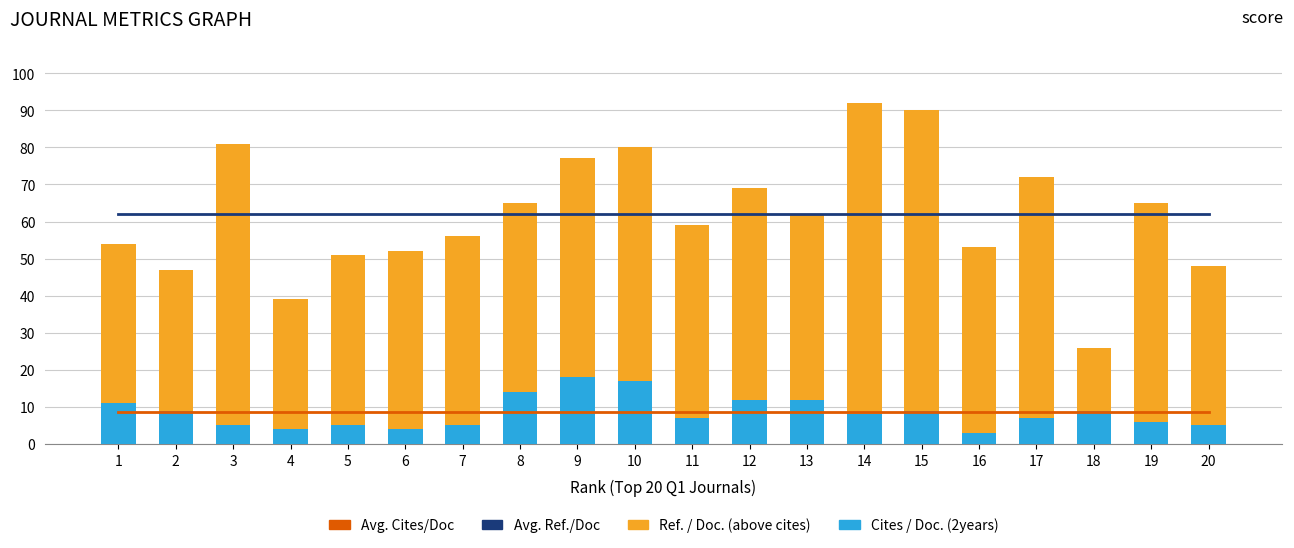

What are all the series names shown in the legend?

Avg. Cites/Doc, Avg. Ref./Doc, Cites / Doc. (2years), Ref. / Doc. (above cites)